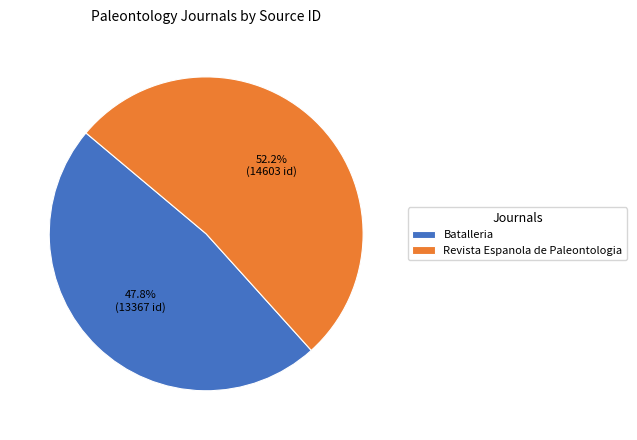

Count the number of slices in the pie.

2